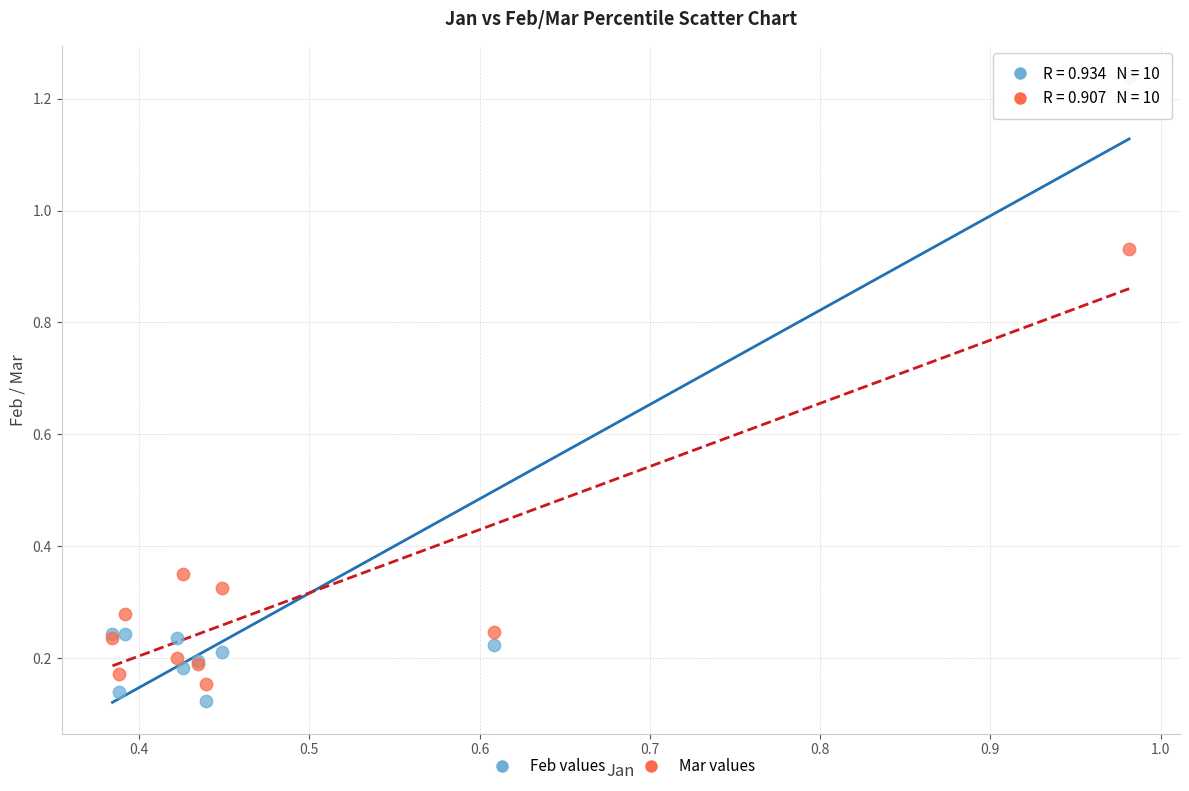

Which series has the widest spread of Y values?

Feb values